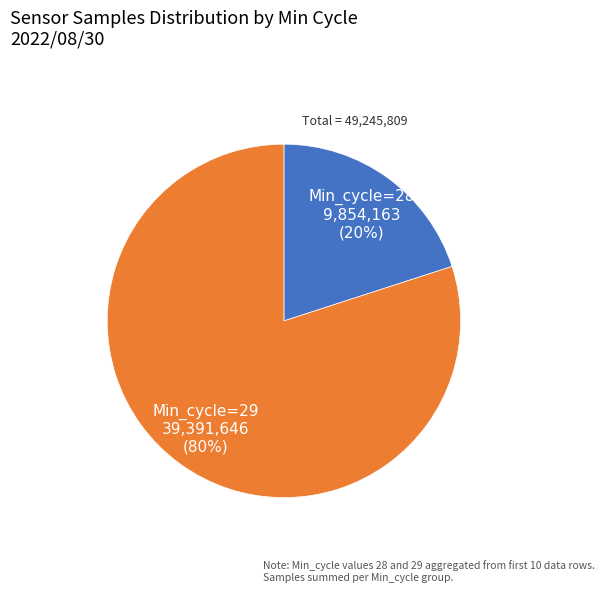

Does any single category account for the majority?

Yes